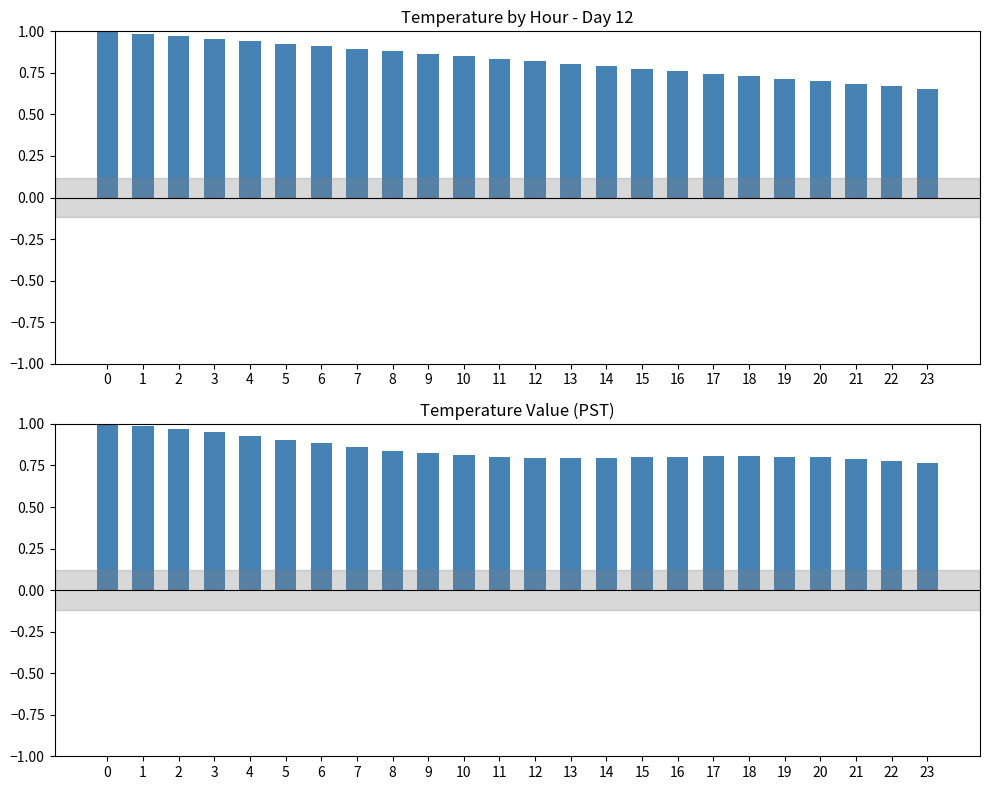

Reading left to right, extract all data points from this chart.

Mean Temperature by Hour: 0=1.0	1=1.0	2=1.0	3=1.0	4=0.9	5=0.9	6=0.9	7=0.9	8=0.9	9=0.9	10=0.8	11=0.8	12=0.8	13=0.8	14=0.8	15=0.8	16=0.8	17=0.7	18=0.7	19=0.7	20=0.7	21=0.7	22=0.7	23=0.7
Temperature Value (PST): 0=1.0	1=1.0	2=1.0	3=1.0	4=0.9	5=0.9	6=0.9	7=0.9	8=0.8	9=0.8	10=0.8	11=0.8	12=0.8	13=0.8	14=0.8	15=0.8	16=0.8	17=0.8	18=0.8	19=0.8	20=0.8	21=0.8	22=0.8	23=0.8